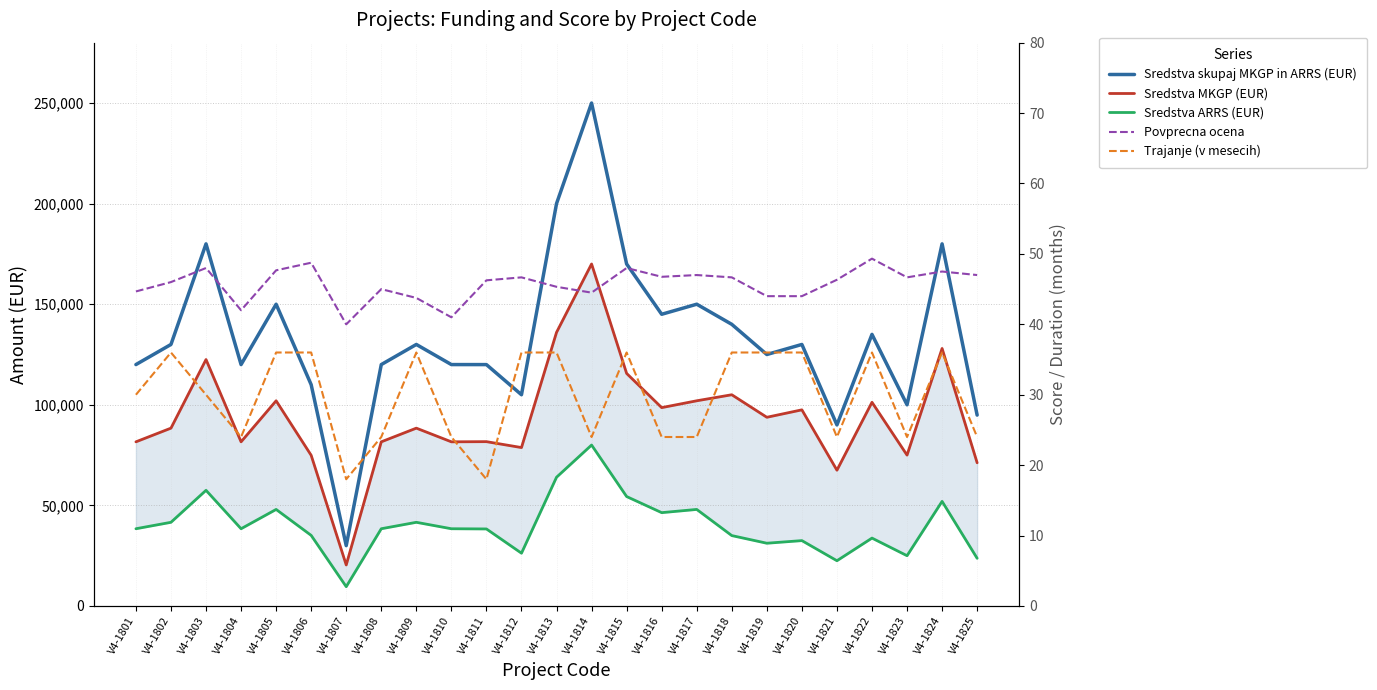

True or false: Povprecna ocena and Sredstva skupaj MKGP in ARRS (EUR) cross at least once.

False